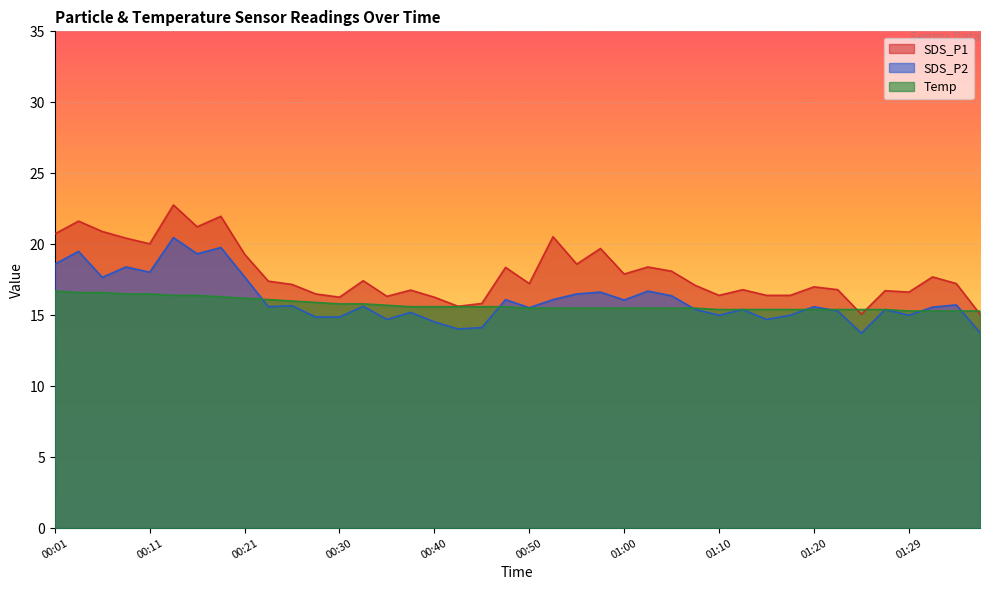

What value does the SDS_P1 series have at 01:34?

17.2